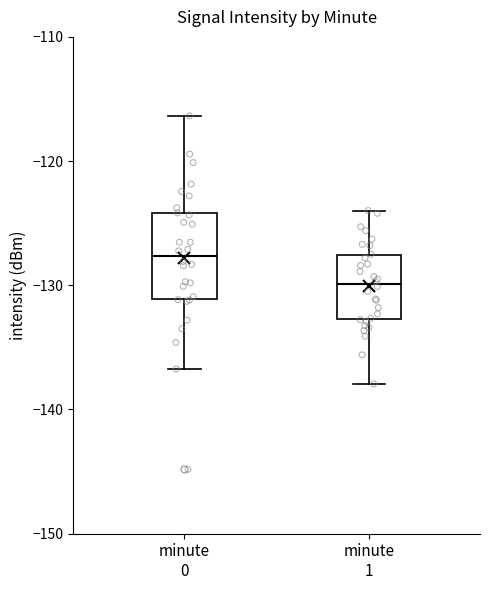

Reading left to right, transcribe this box plot: for each box, give where its median line is, the range the box spans, and where its two whiskers end, as read against the y-axis. The values are not printed on the chart, so give them approximately, as read against the axis.

minute 0: median -128, box -131 to -124, whiskers -137 to -116
minute 1: median -130, box -133 to -128, whiskers -138 to -124